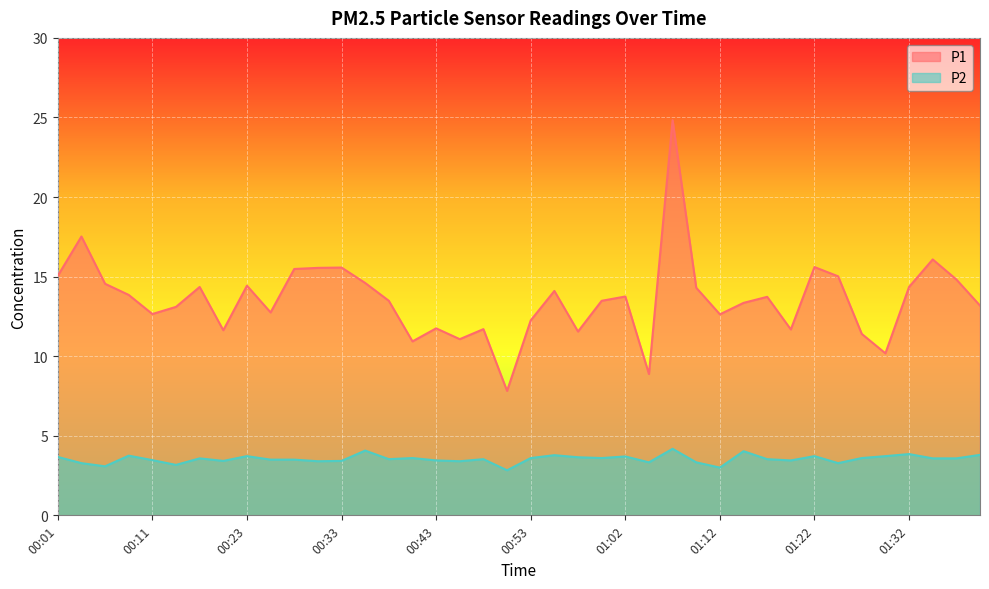

At 00:35, list the series in order from smallest to largest.

P2, P1